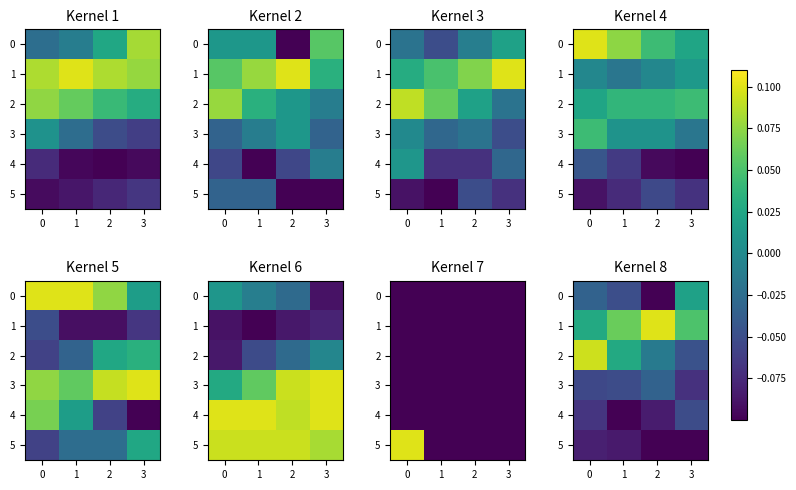

Is the value of 2 at 3 greater than the value of 3 at 1?

Yes